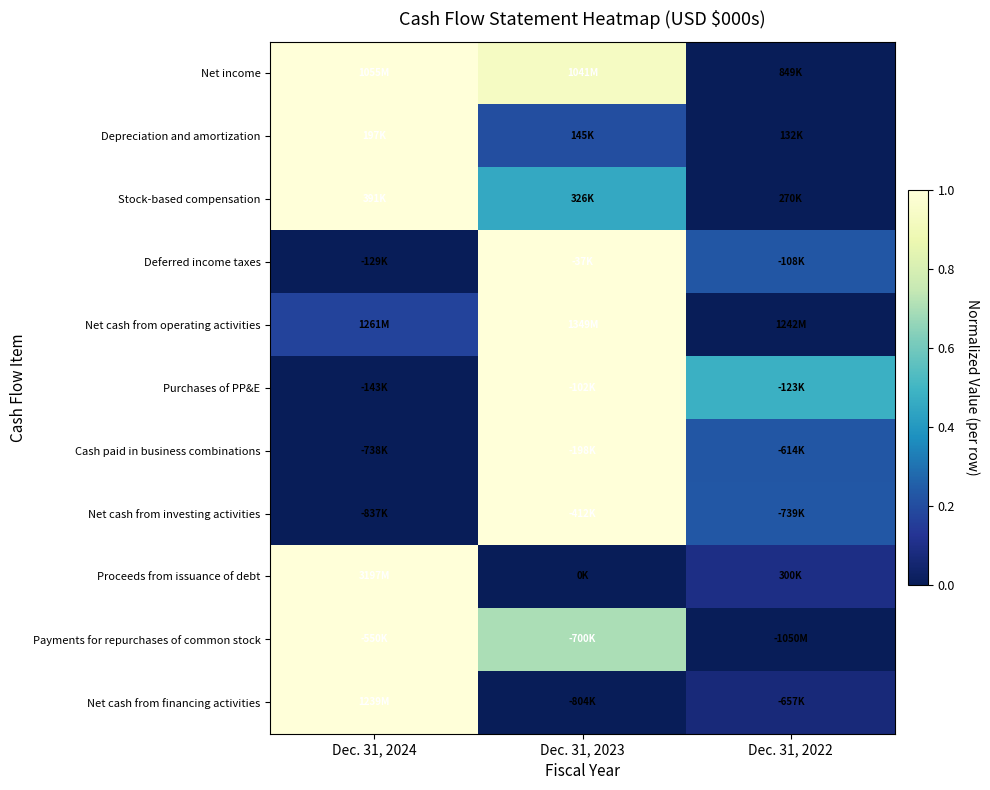

Reading left to right, transcribe all the data shown in this chart.

Net income: Dec. 31, 2024=1.0	Dec. 31, 2023=0.9	Dec. 31, 2022=0.0
Depreciation and amortization: Dec. 31, 2024=1.0	Dec. 31, 2023=0.2	Dec. 31, 2022=0.0
Stock-based compensation: Dec. 31, 2024=1.0	Dec. 31, 2023=0.5	Dec. 31, 2022=0.0
Deferred income taxes: Dec. 31, 2024=0.0	Dec. 31, 2023=1.0	Dec. 31, 2022=0.2
Net cash from operating activities: Dec. 31, 2024=0.2	Dec. 31, 2023=1.0	Dec. 31, 2022=0.0
Purchases of PP&E: Dec. 31, 2024=0.0	Dec. 31, 2023=1.0	Dec. 31, 2022=0.5
Cash paid in business combinations: Dec. 31, 2024=0.0	Dec. 31, 2023=1.0	Dec. 31, 2022=0.2
Net cash from investing activities: Dec. 31, 2024=0.0	Dec. 31, 2023=1.0	Dec. 31, 2022=0.2
Proceeds from issuance of debt: Dec. 31, 2024=1.0	Dec. 31, 2023=0.0	Dec. 31, 2022=0.1
Payments for repurchases of common stock: Dec. 31, 2024=1.0	Dec. 31, 2023=0.7	Dec. 31, 2022=0.0
Net cash from financing activities: Dec. 31, 2024=1.0	Dec. 31, 2023=0.0	Dec. 31, 2022=0.1